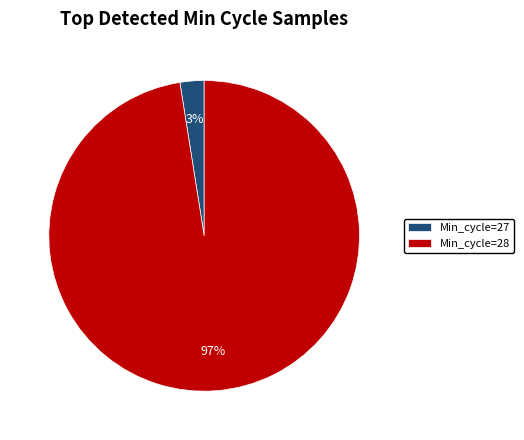

What is the largest slice in the pie chart?

Min_cycle=28